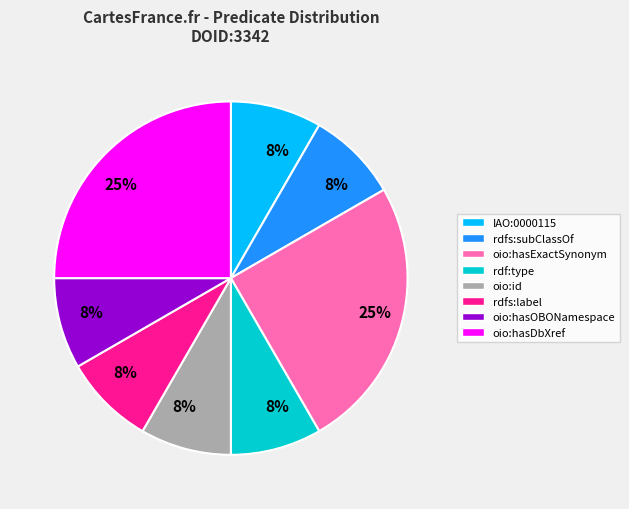

To the nearest percent, what is the difference between the largest and smallest slice percentages?

17%